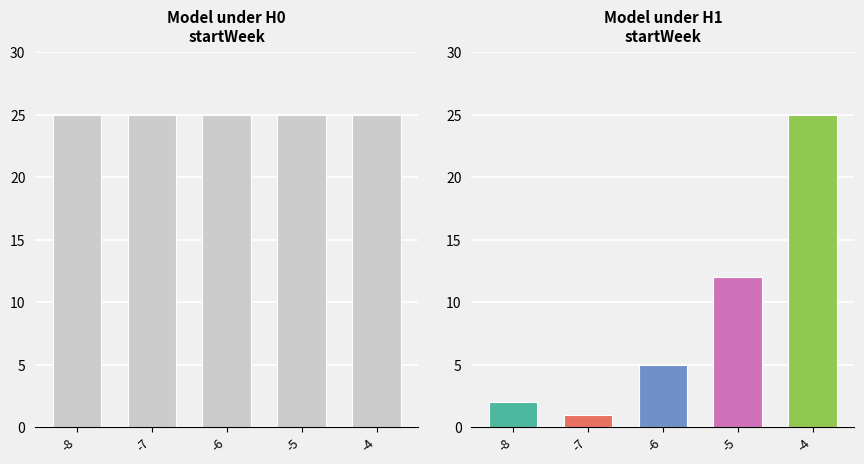

Rank the categories by value from lowest to highest.

-7, -8, -6, -5, -4